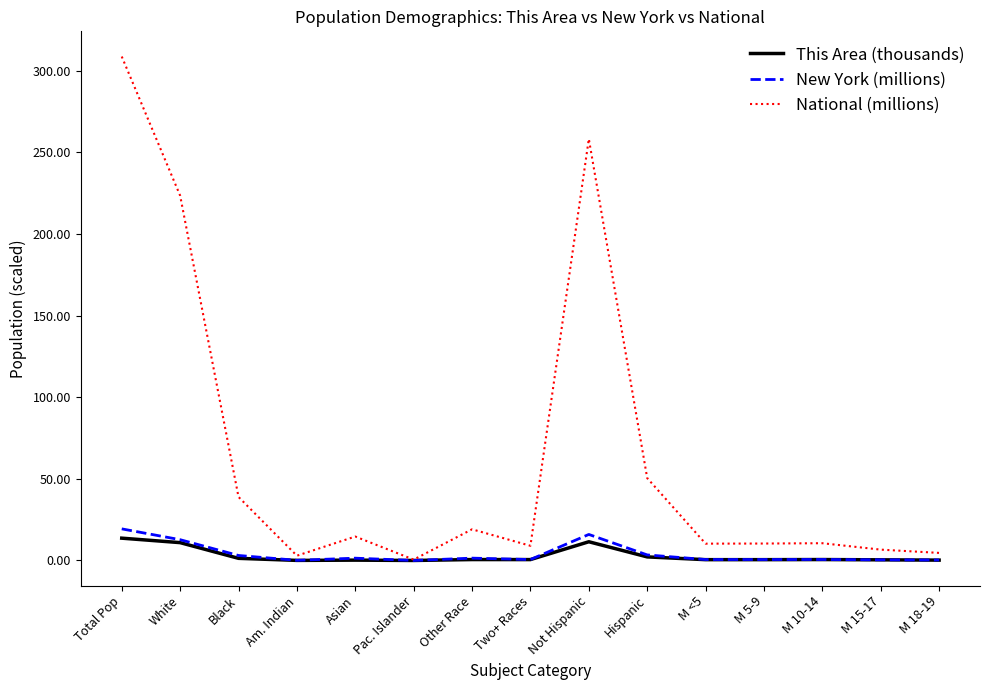

What is the total value across all series at M 5-9?

11.5